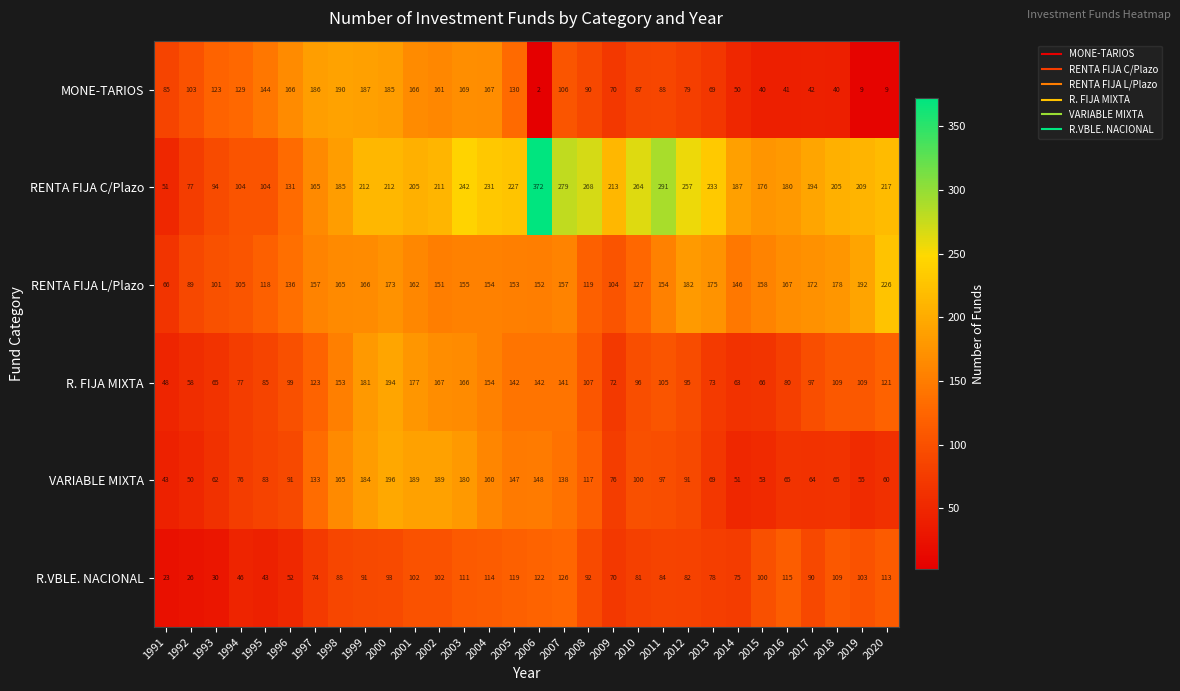

At which category is the sum across all series the highest?

2000